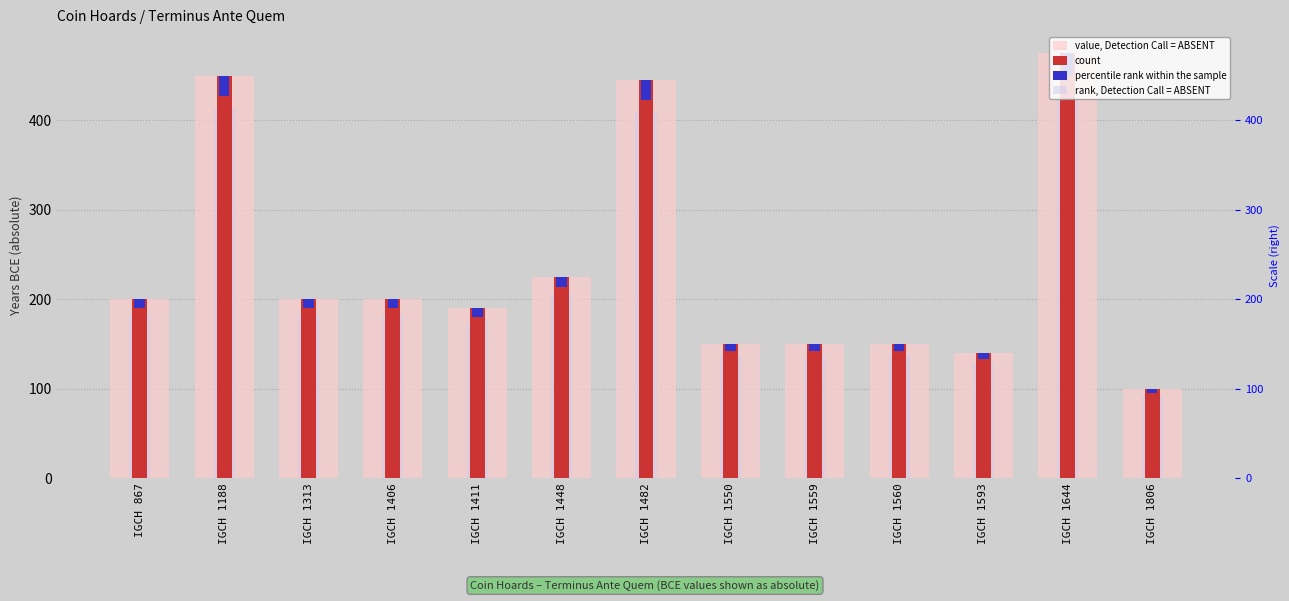

List the labels in order of count value, smallest first.

IGCH 1806, IGCH 1593, IGCH 1550, IGCH 1559, IGCH 1560, IGCH 1411, IGCH 867, IGCH 1313, IGCH 1406, IGCH 1448, IGCH 1482, IGCH 1188, IGCH 1644